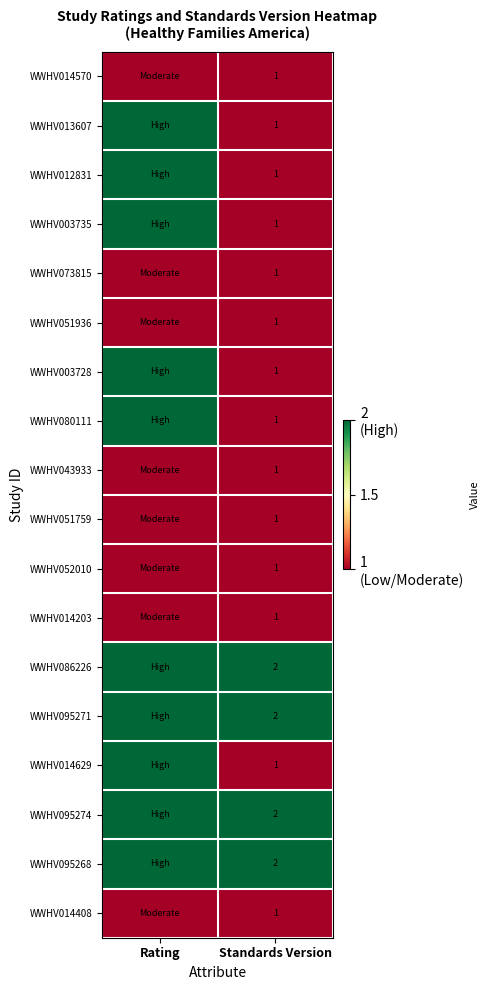

Is it true that WWHV073815 equals 1 at Standards Version?

True